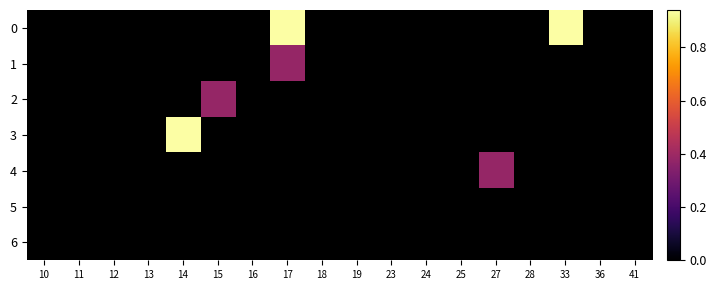

What is the maximum value shown in the chart?

0.9